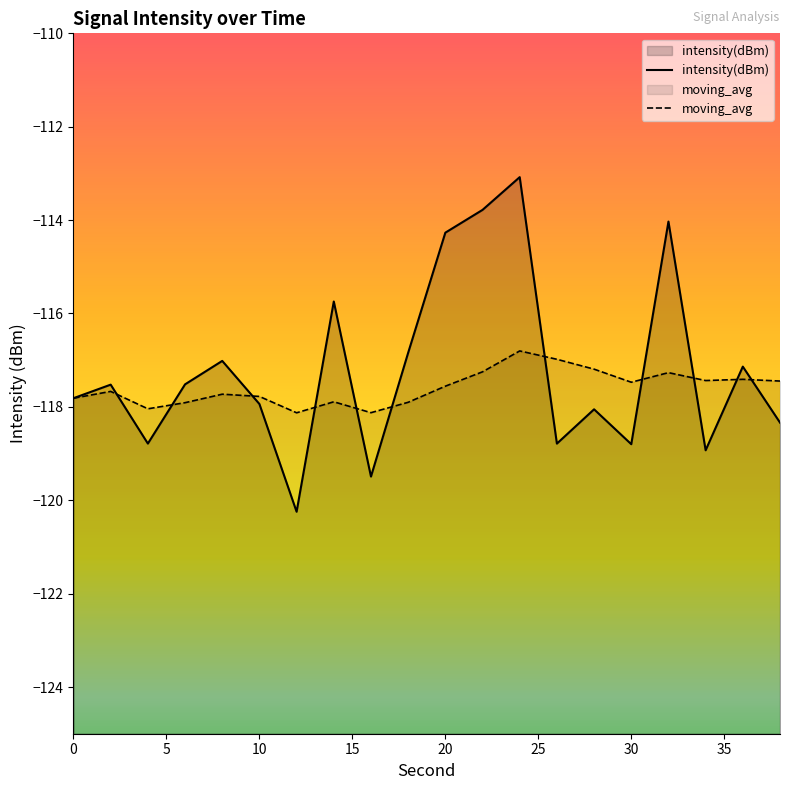

The moving_avg series shows -153.5 at 10. True or false?

False